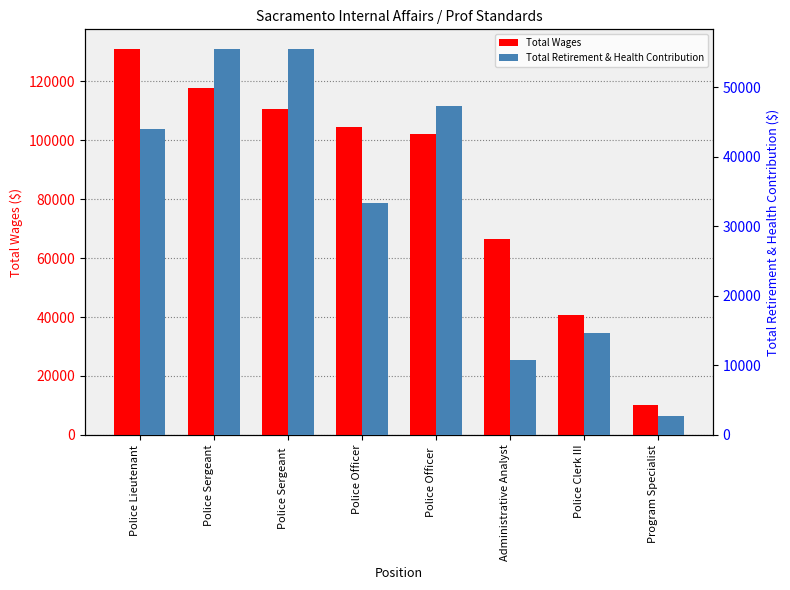

List the series in order of their peak value, lowest first.

Total Retirement & Health Contribution, Total Wages